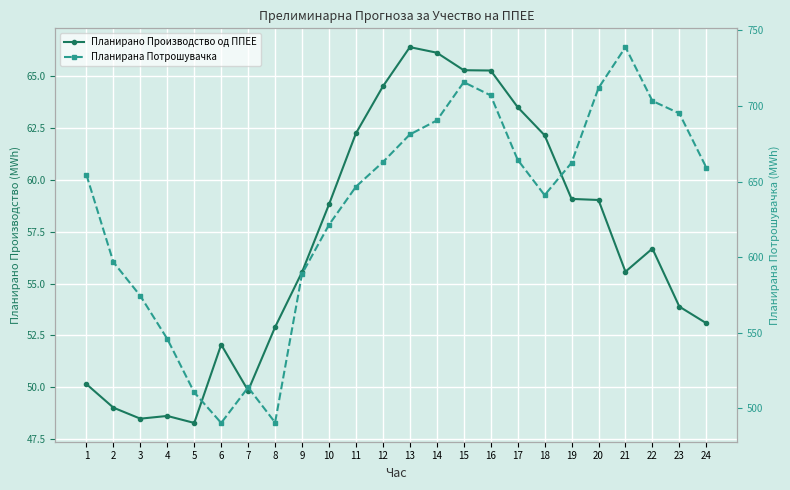

At which label does Планирано Производство од ППЕЕ first exceed 56?

10